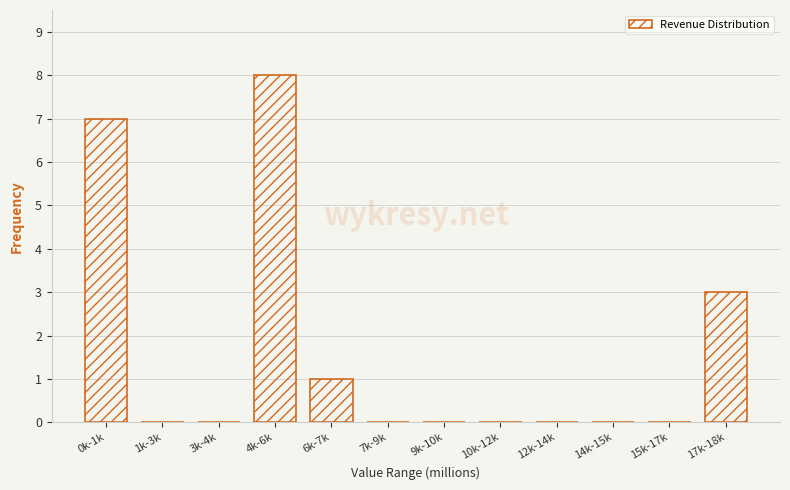

Reading right to left, transcribe all the data shown in this chart.

17k-18k=3	15k-17k=0	14k-15k=0	12k-14k=0	10k-12k=0	9k-10k=0	7k-9k=0	6k-7k=1	4k-6k=8	3k-4k=0	1k-3k=0	0k-1k=7